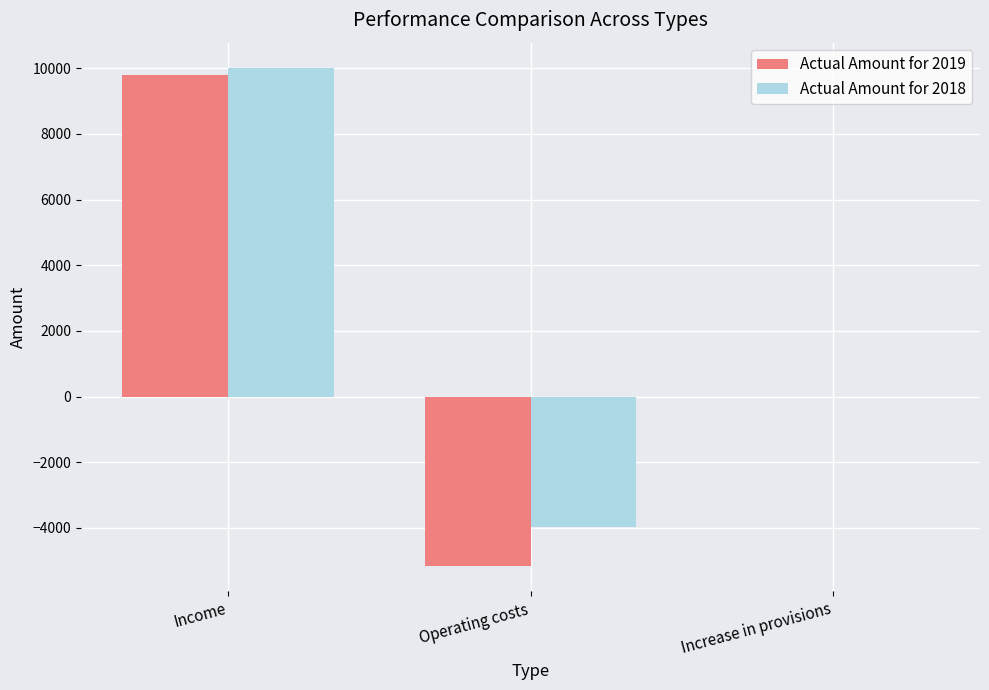

Count the number of categories in the chart.

3